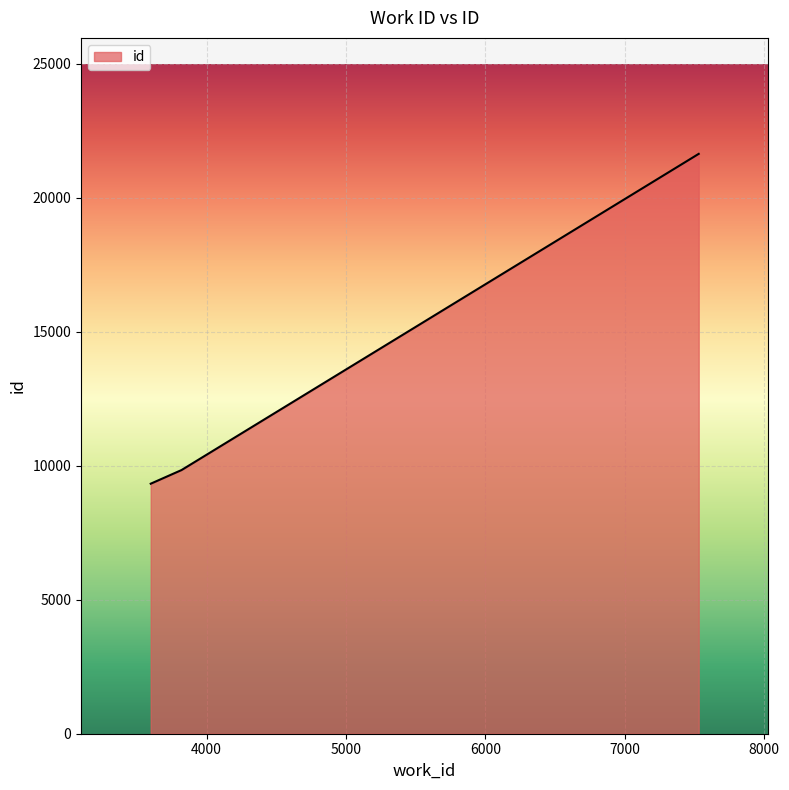

Reading right to left, list all the values displayed in this chart.

21641	9840	9331